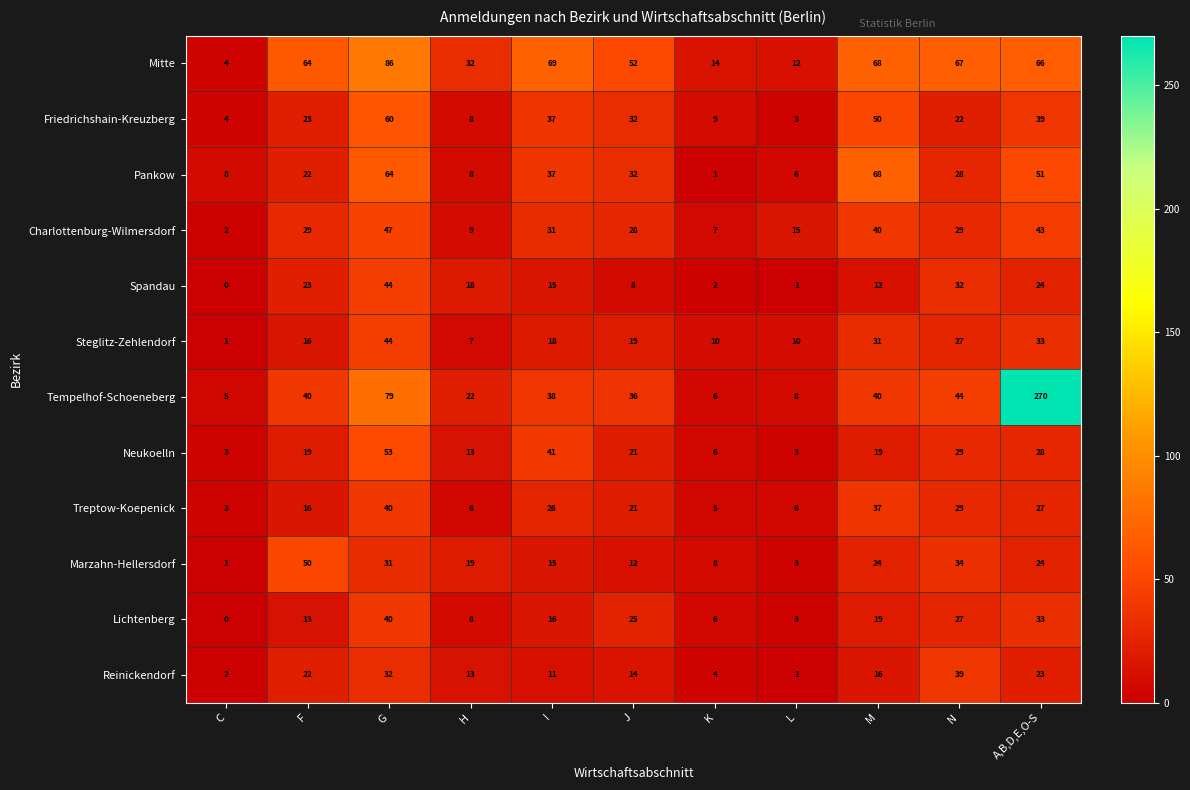

What is the difference between the Mitte values at I and A,B,D,E,O-S?

3